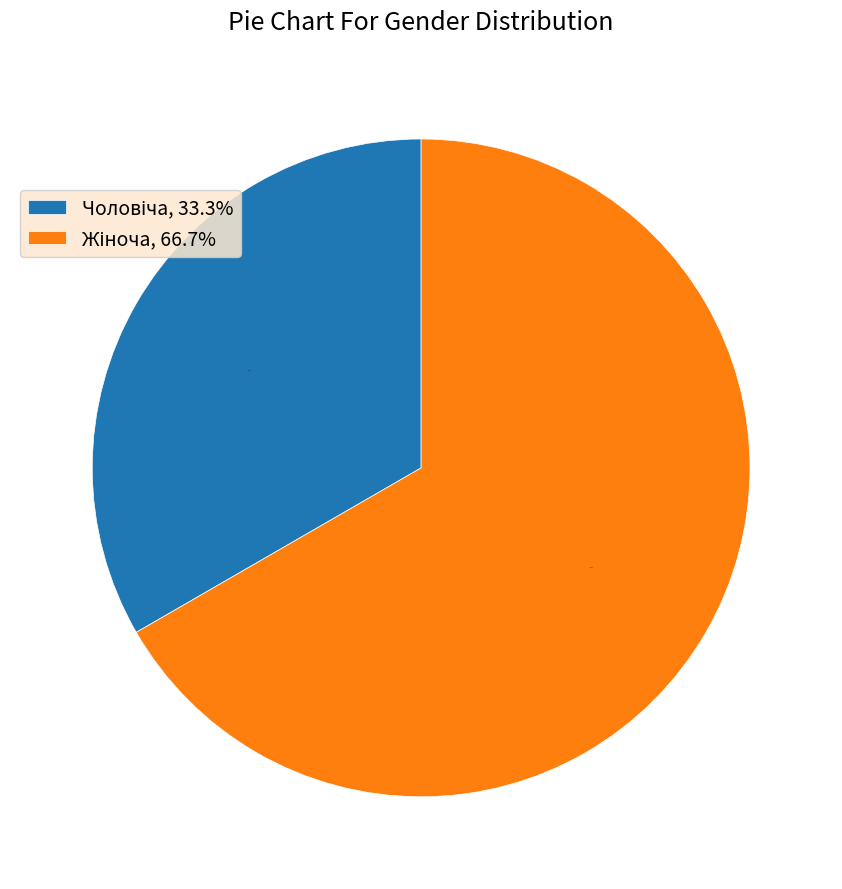

Does any single category account for the majority?

Yes